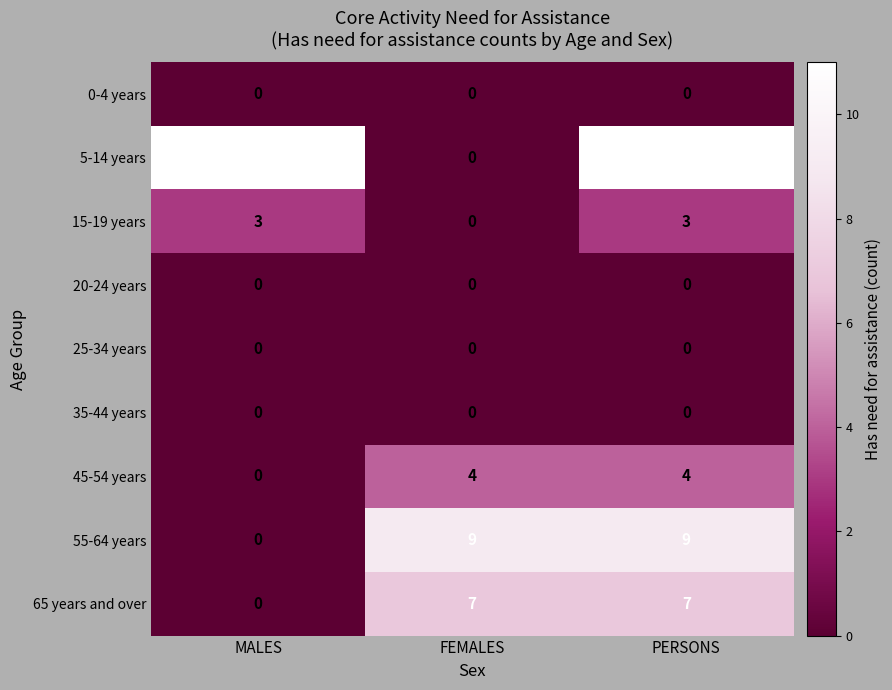

What is the maximum value shown in the chart?

11